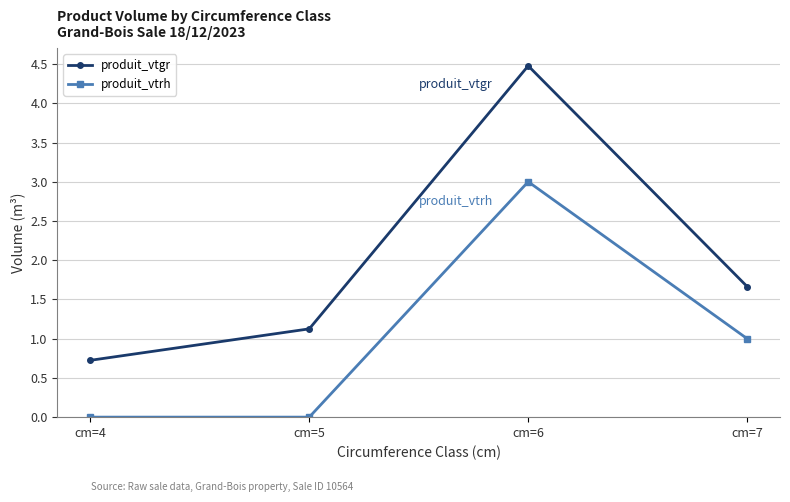

Which series has the widest spread of values?

produit_vtgr